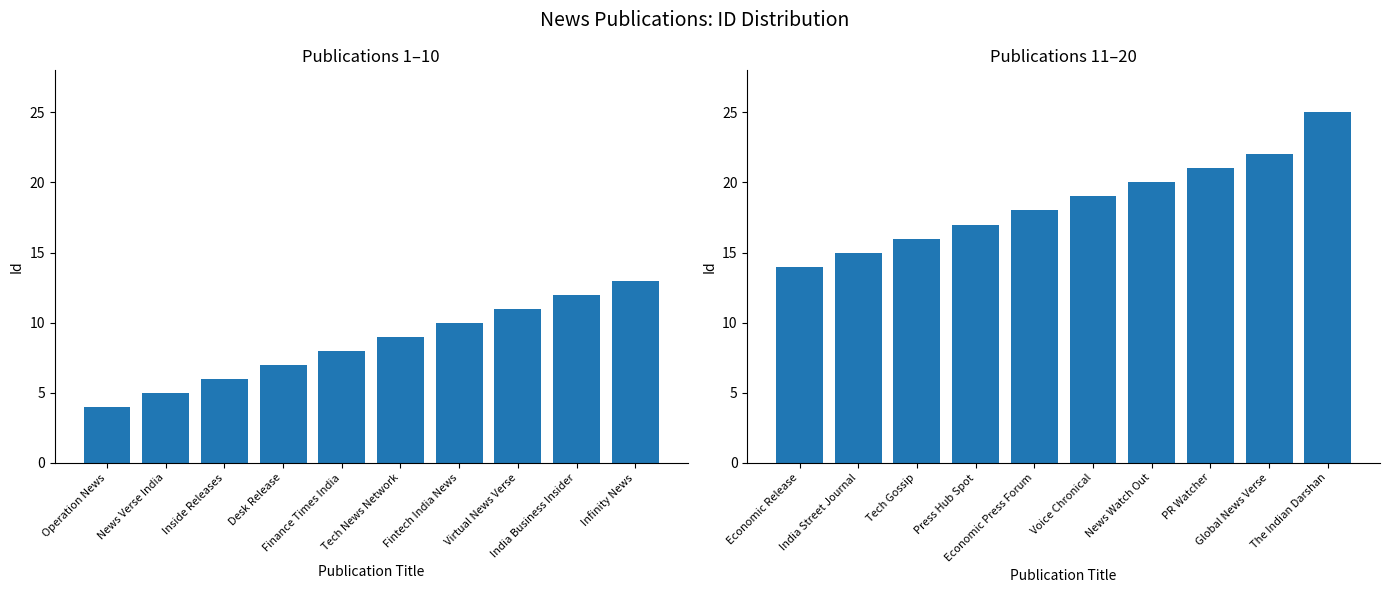

The Id (11–20) series shows 30 at Global News Verse. True or false?

False